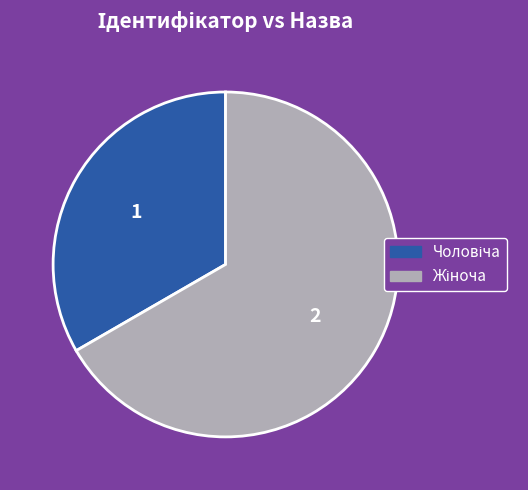

How many slices are in this pie chart?

2